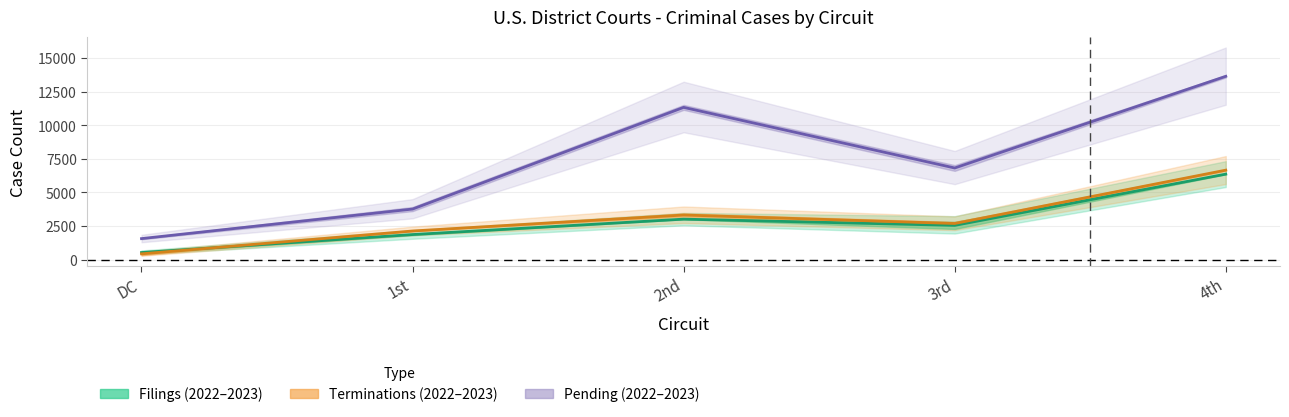

Which series has the largest range (max minus min)?

Pending 2022